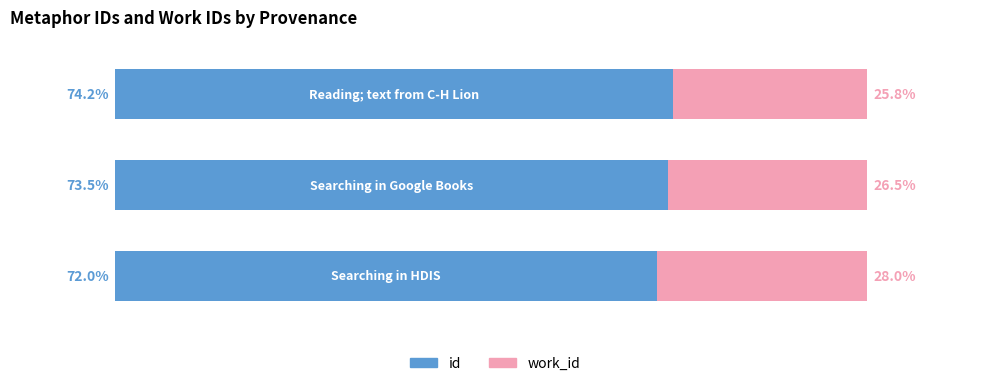

What are all the series names shown in the legend?

id, work_id